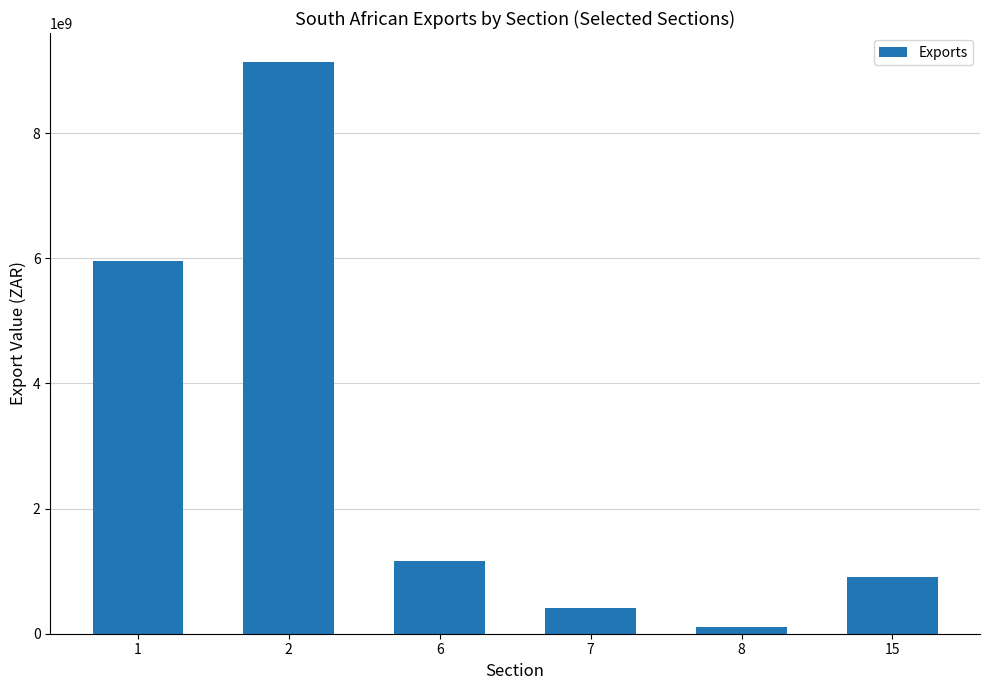

The chart shows a value of 307893593 at 6. True or false?

False